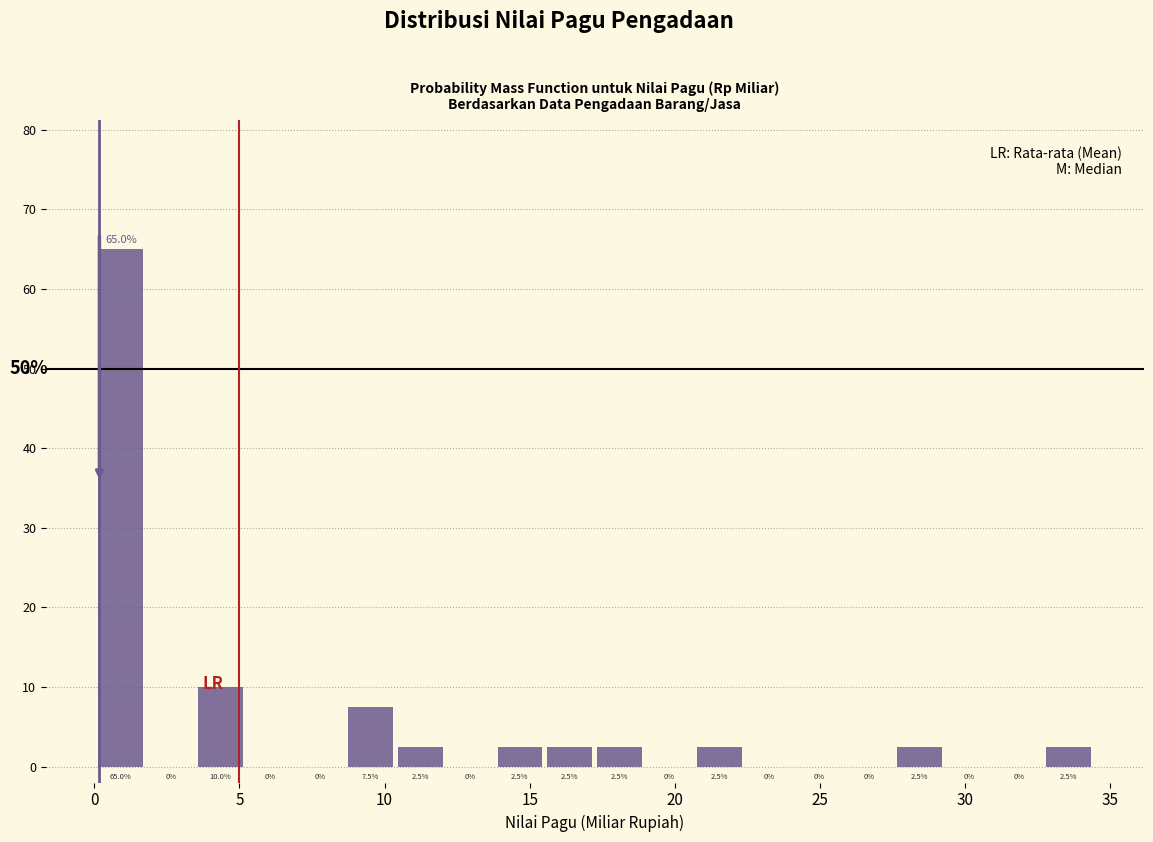

Around what value on the x-axis is the tallest bar? Give the approximate position of its centre, as read against the axis.

1.0